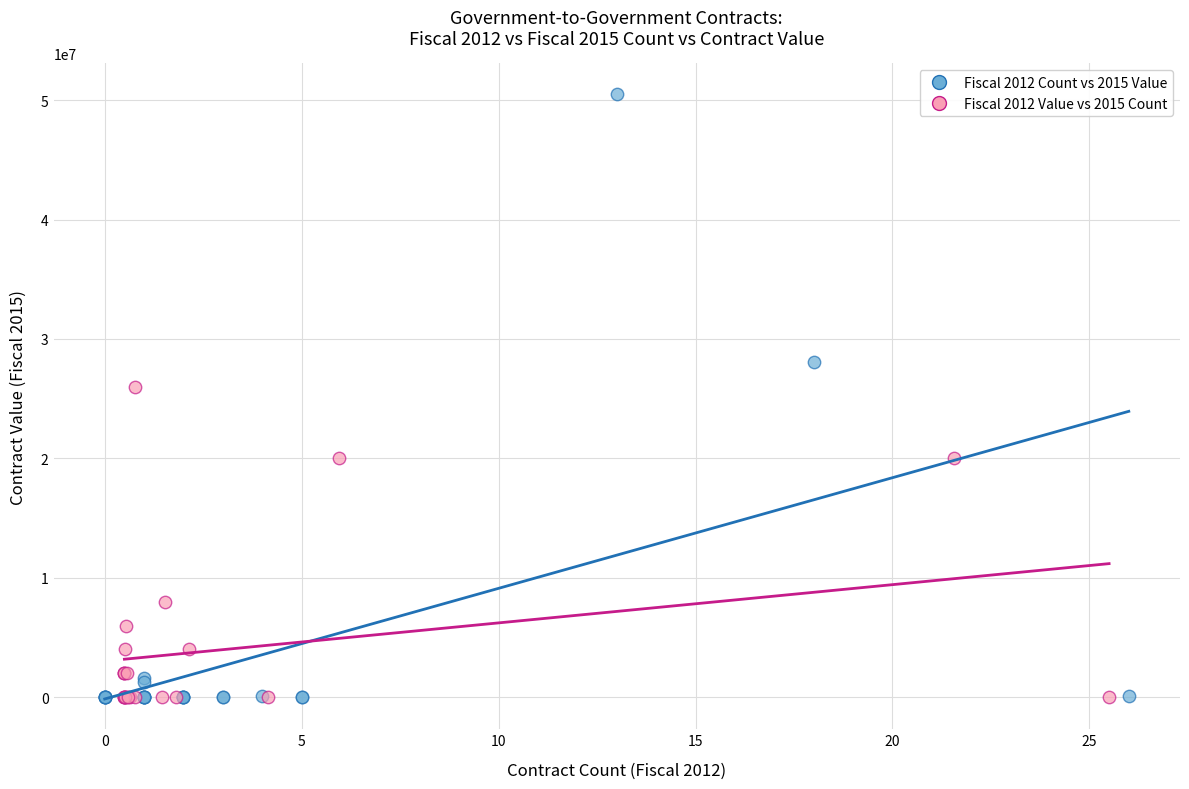

What are all the series names shown in the legend?

Fiscal 2012 Count vs 2015 Value, Fiscal 2012 Value vs 2015 Count